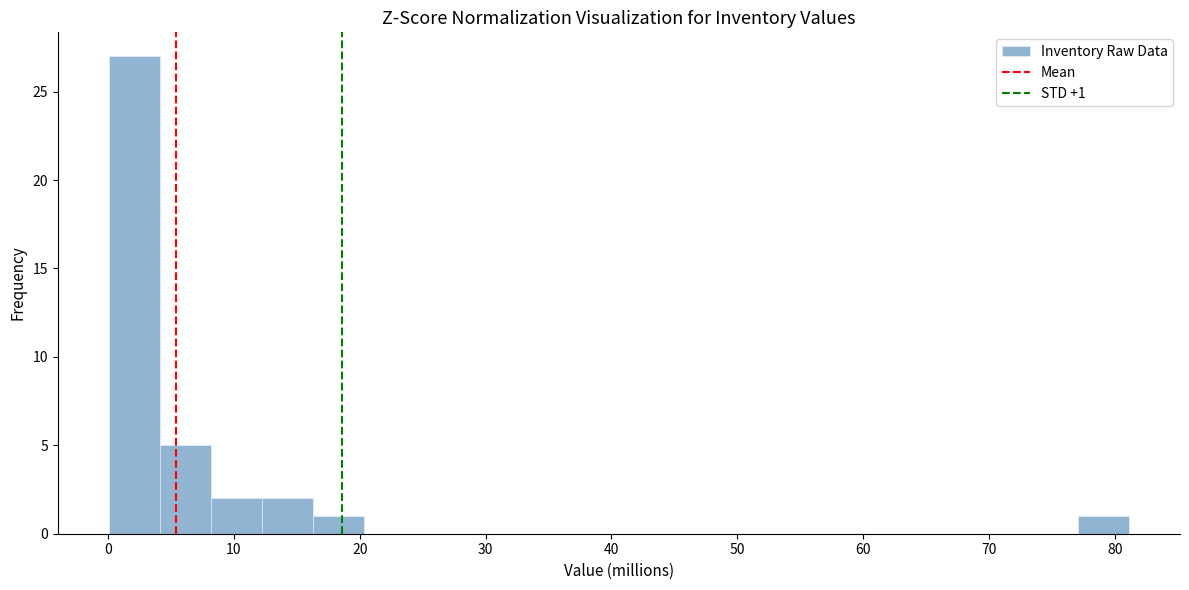

Which range on the x-axis has the tallest bar?

0 to 4